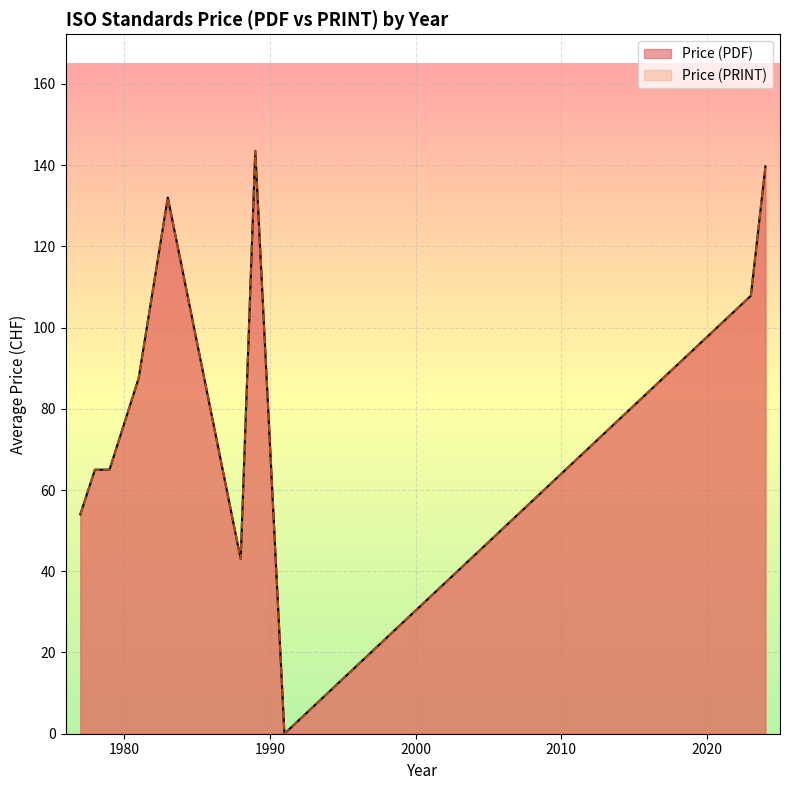

How many data points in Price (PRINT) are above 65?

9